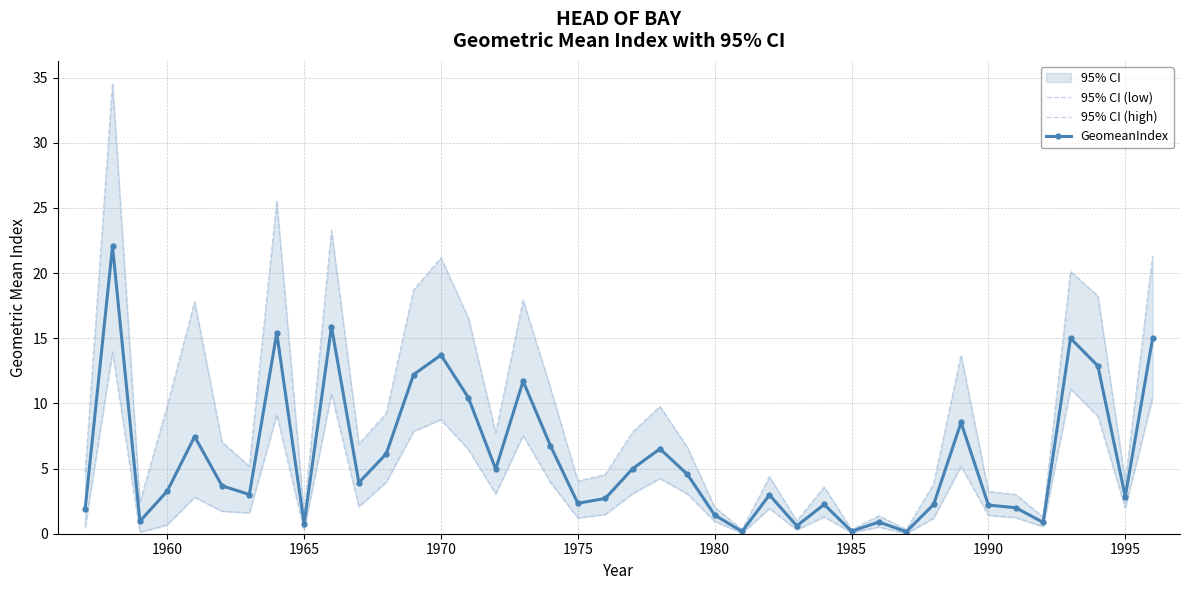

What is the average value of the 95% CI (low) series?

3.6